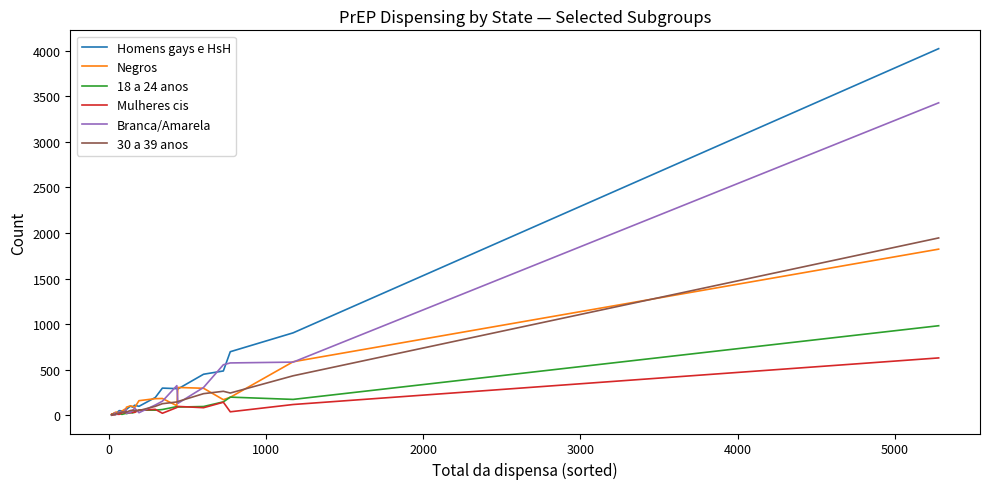

What is the smallest value displayed?

1